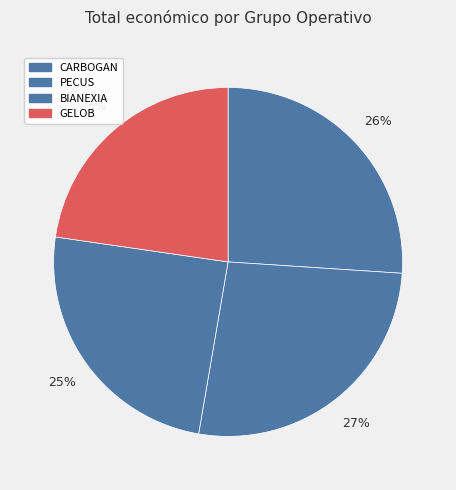

To the nearest percent, what percentage of the pie is CARBOGAN?

26%